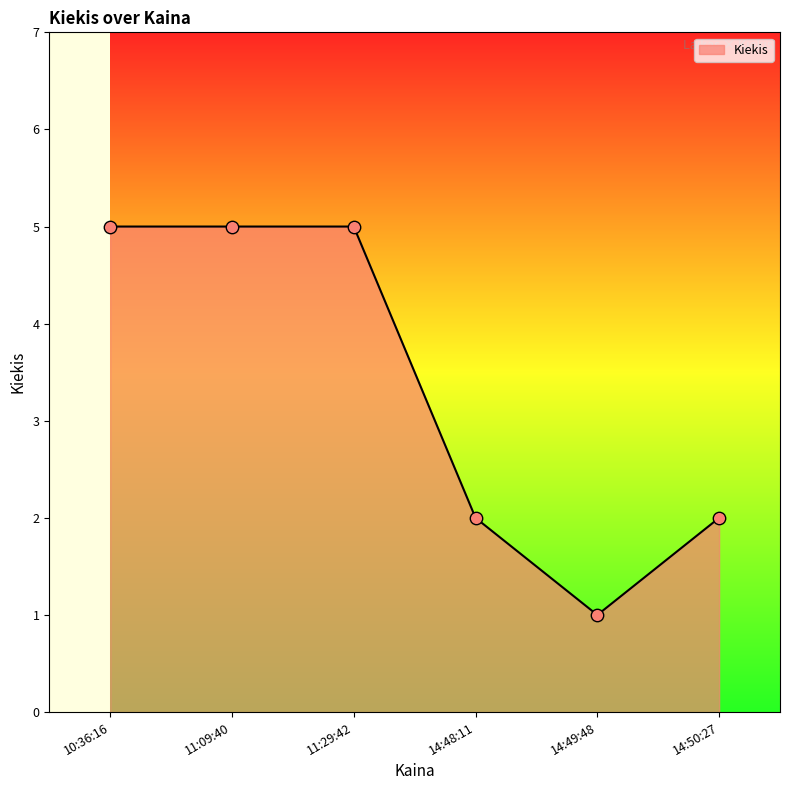

What is the change in value from 10:36:16 to 14:48:11?

-3